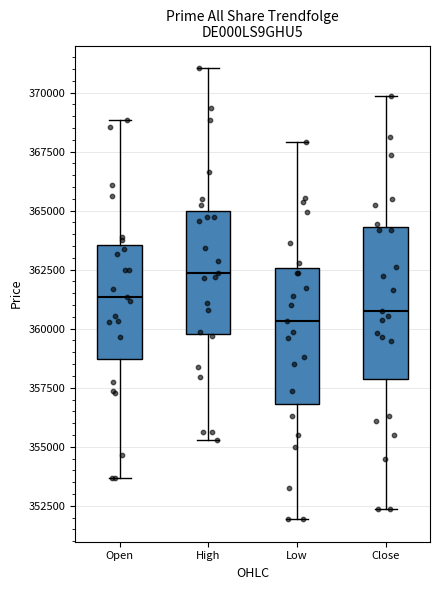

Where is the upper edge of the box for Low on the y-axis? The values are not printed on the chart, so give them approximately, as read against the axis.

362500